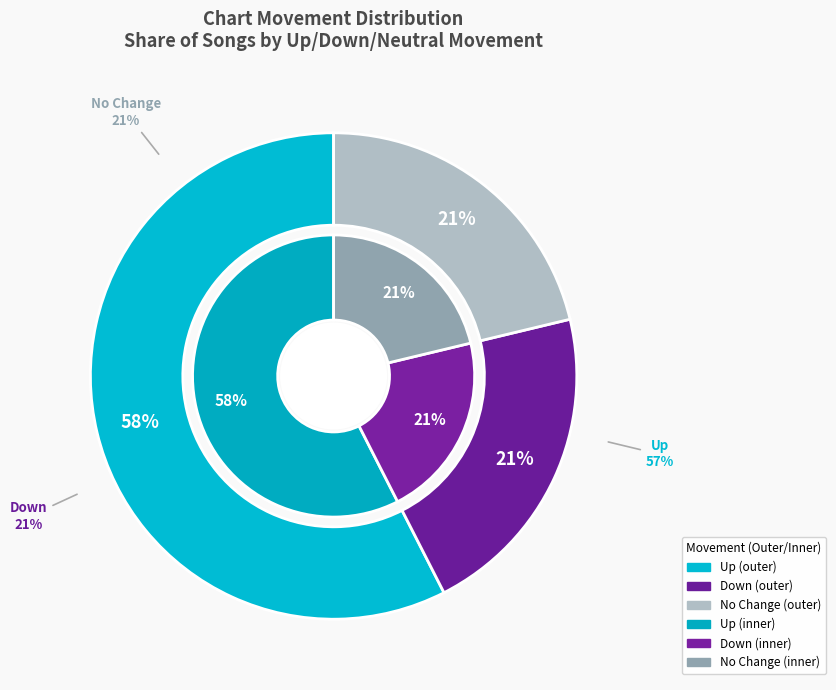

Which category has the smallest portion of the pie?

down